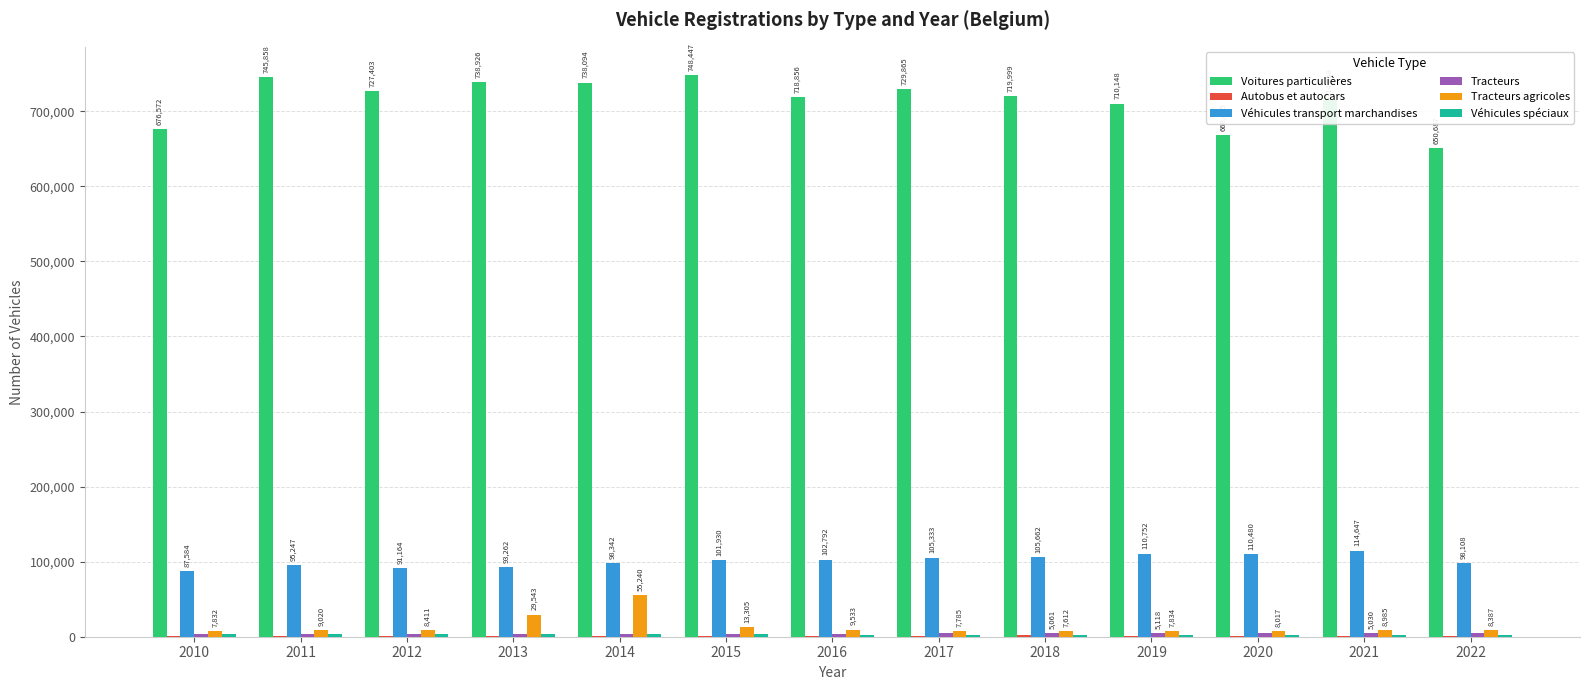

The value of Voitures particulières at 2014 is 738094. True or false?

True